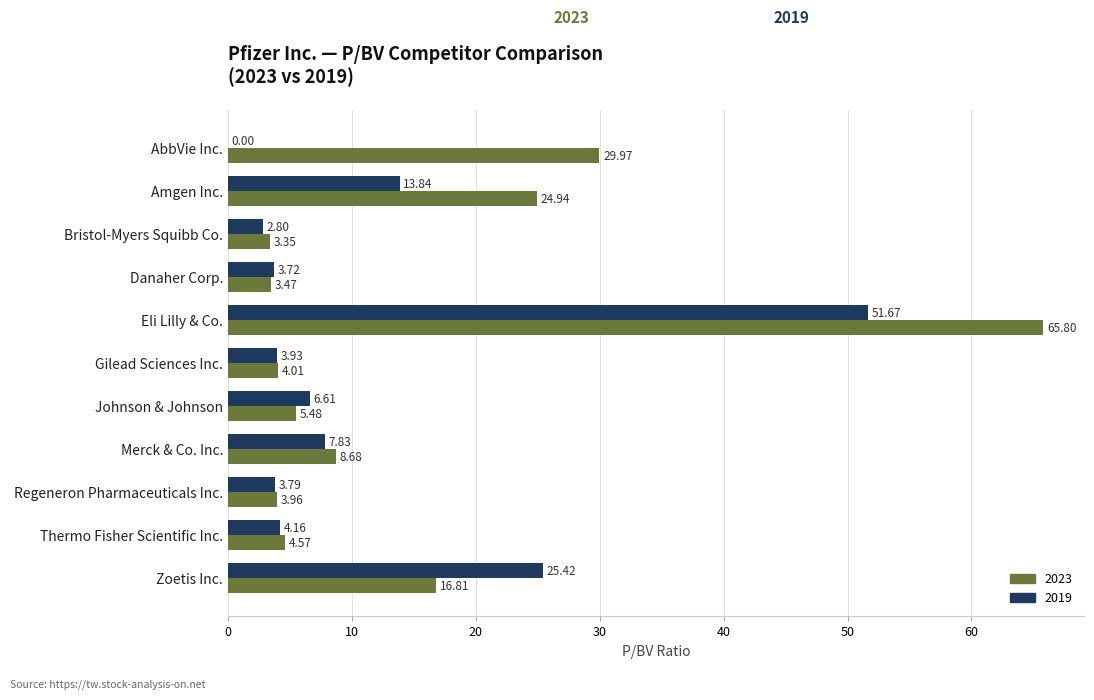

What is the sum of all 2019 values?

123.8